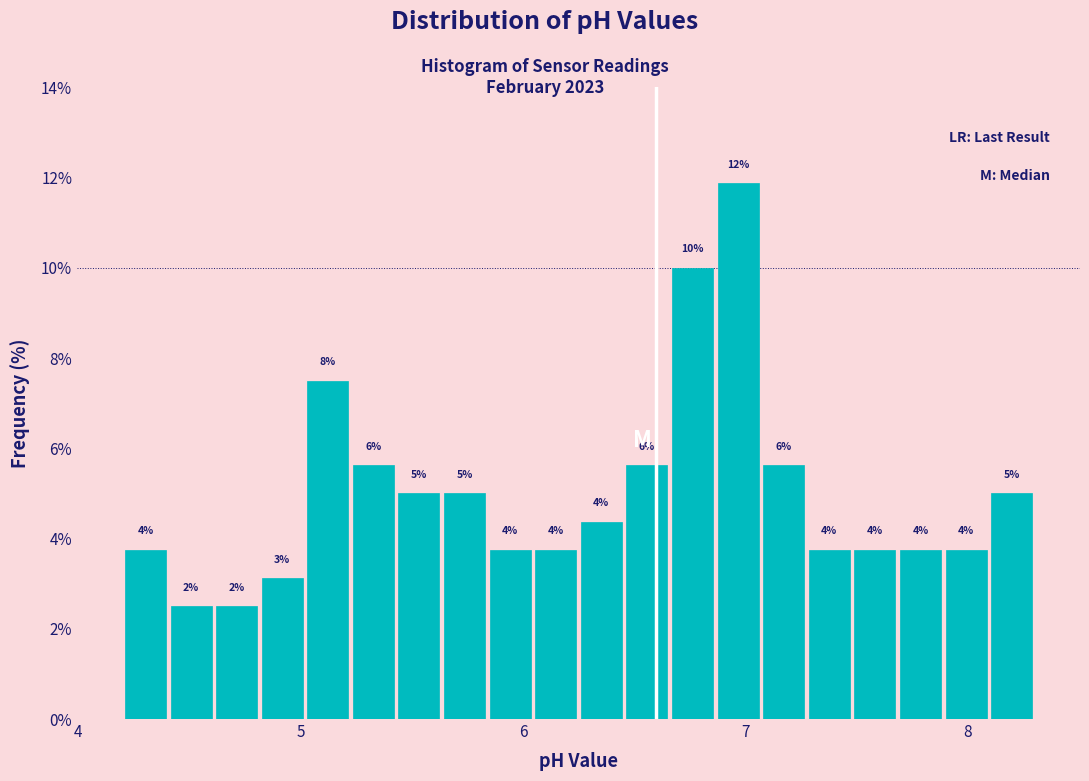

Read against the x-axis, roughly where is the centre of the tallest bar?

7.0